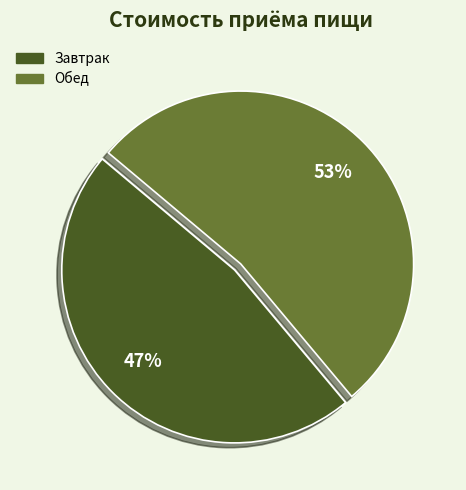

Approximately how many times larger is the value at Завтрак compared to Обед?

0.9